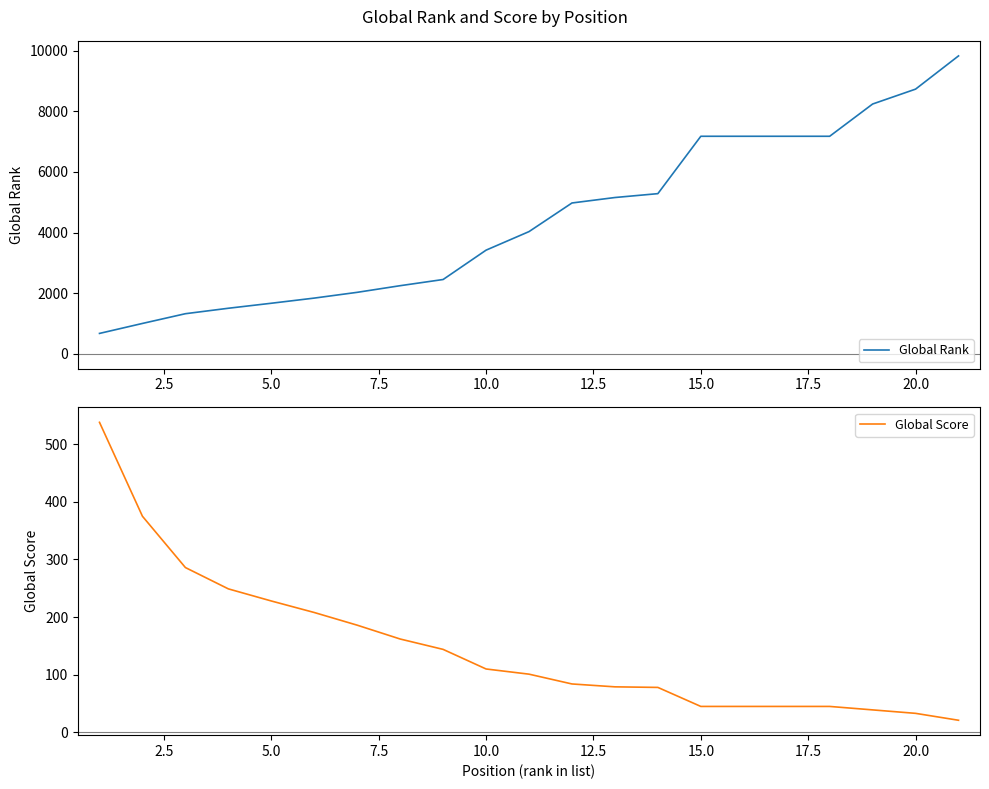

What is the lowest value of the Global Rank series?

673